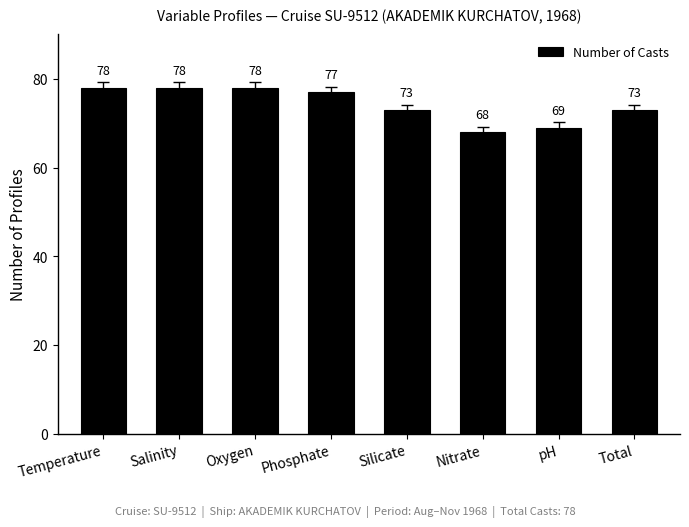

The chart shows a value of 73 at Total. True or false?

True